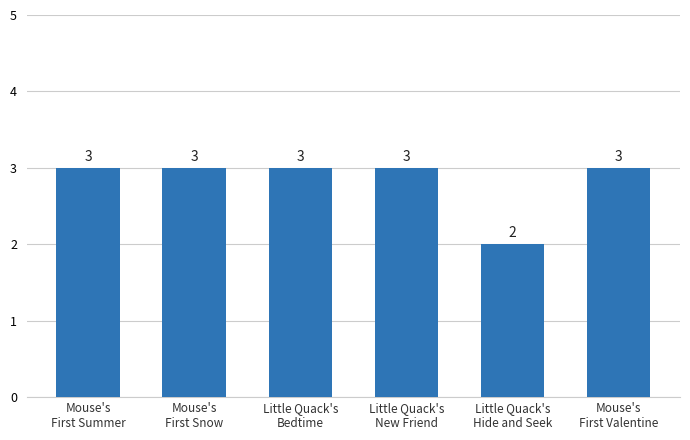

What is the sum of the values at Little Quack's
New Friend and Mouse's
First Valentine?

6